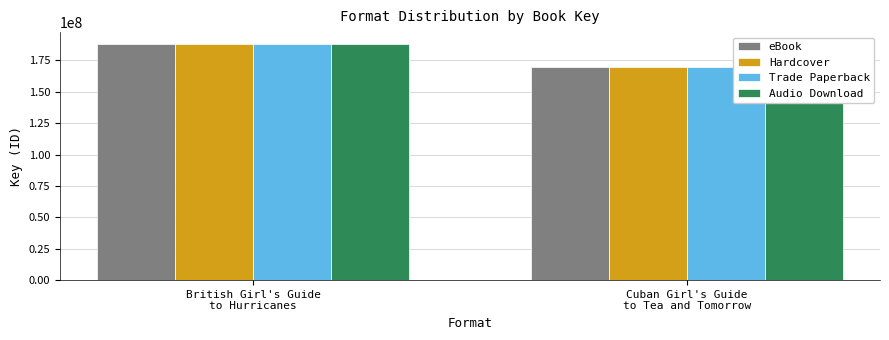

How many Trade Paperback values are between 169431562 and 188106374?

2